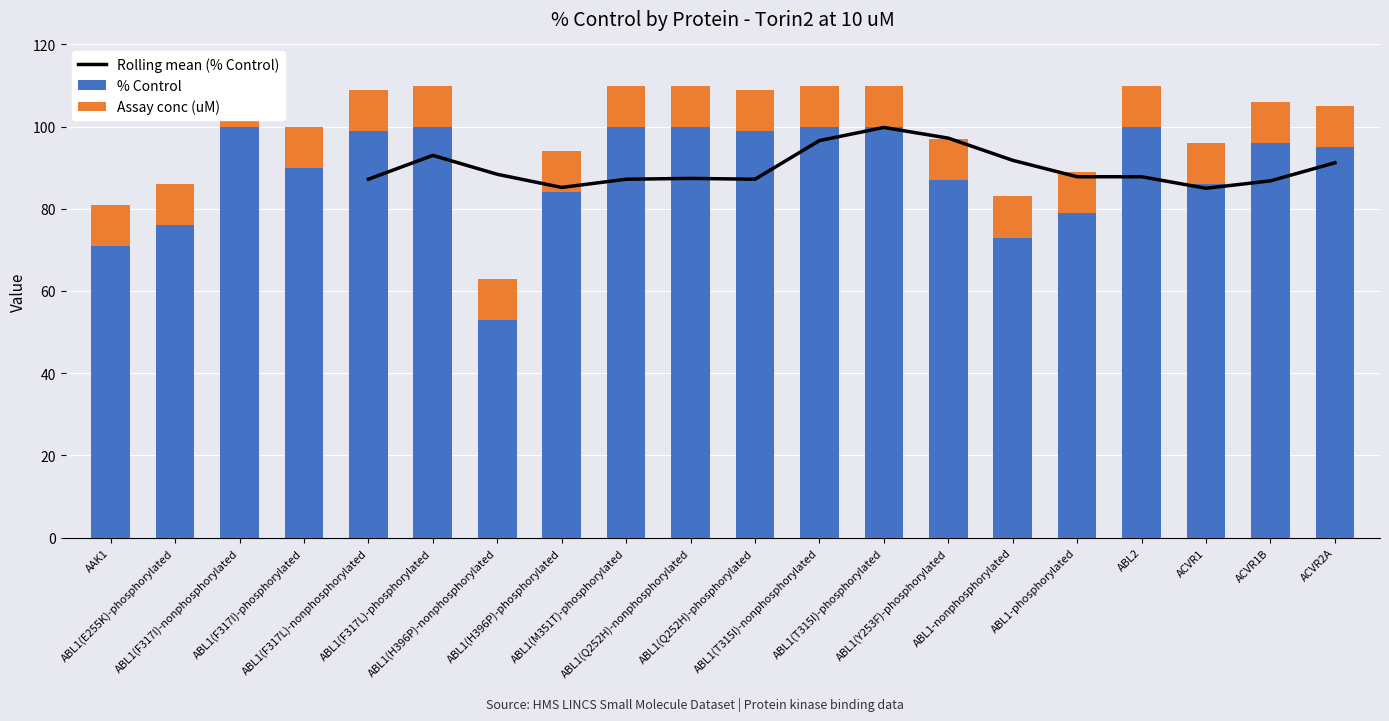

List the labels in order of value, largest first.

ABL1(F317I)-nonphosphorylated, ABL1(F317L)-phosphorylated, ABL1(M351T)-phosphorylated, ABL1(Q252H)-nonphosphorylated, ABL1(T315I)-nonphosphorylated, ABL1(T315I)-phosphorylated, ABL2, ABL1(F317L)-nonphosphorylated, ABL1(Q252H)-phosphorylated, ACVR1B, ACVR2A, ABL1(F317I)-phosphorylated, ABL1(Y253F)-phosphorylated, ACVR1, ABL1(H396P)-phosphorylated, ABL1-phosphorylated, ABL1(E255K)-phosphorylated, ABL1-nonphosphorylated, AAK1, ABL1(H396P)-nonphosphorylated